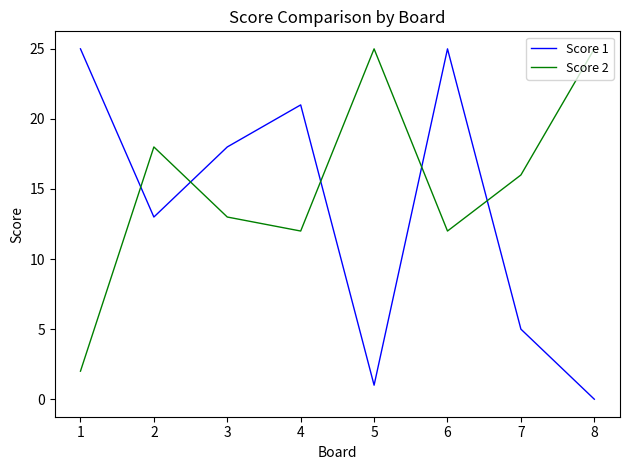

What is the difference between the highest and lowest values at 4?

9